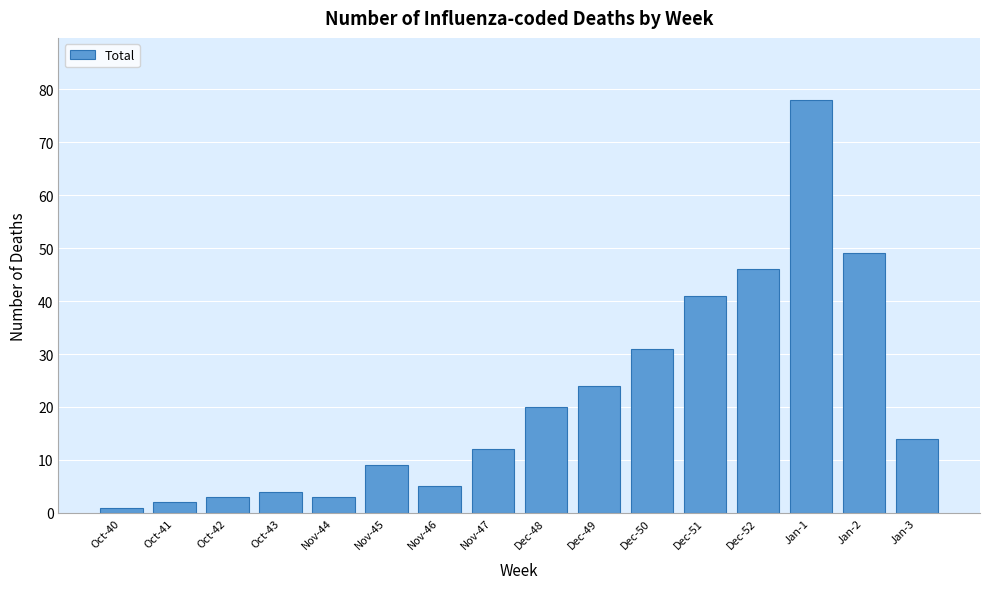

Reading left to right, extract all data points from this chart.

1	2	3	4	3	9	5	12	20	24	31	41	46	78	49	14